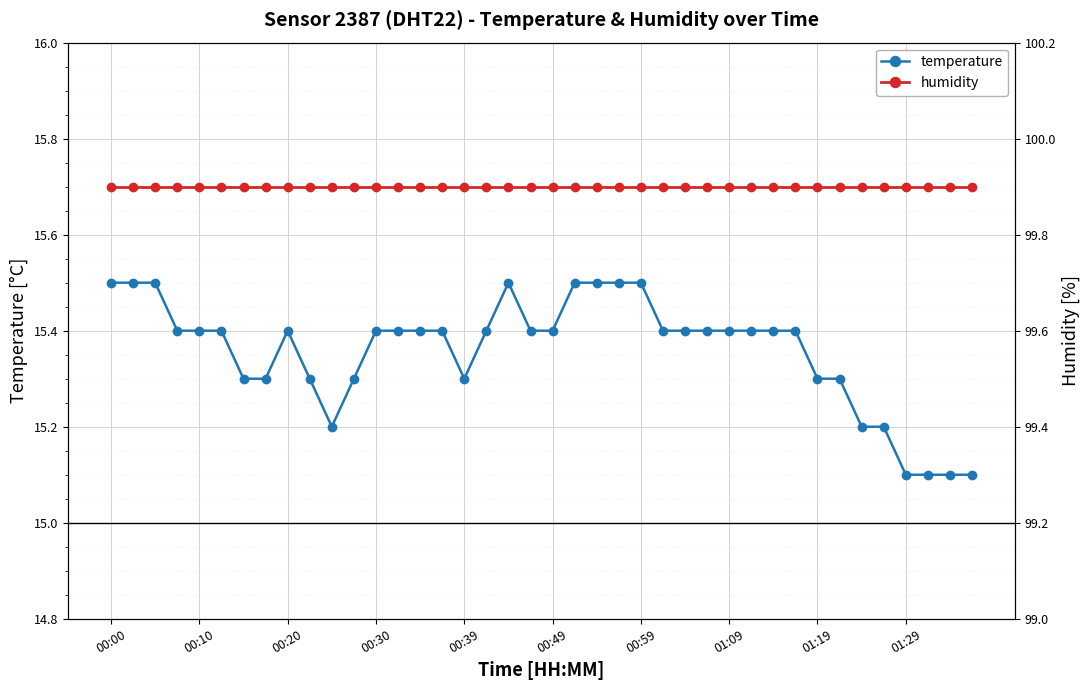

Which category has the highest value in the humidity series?

00:00